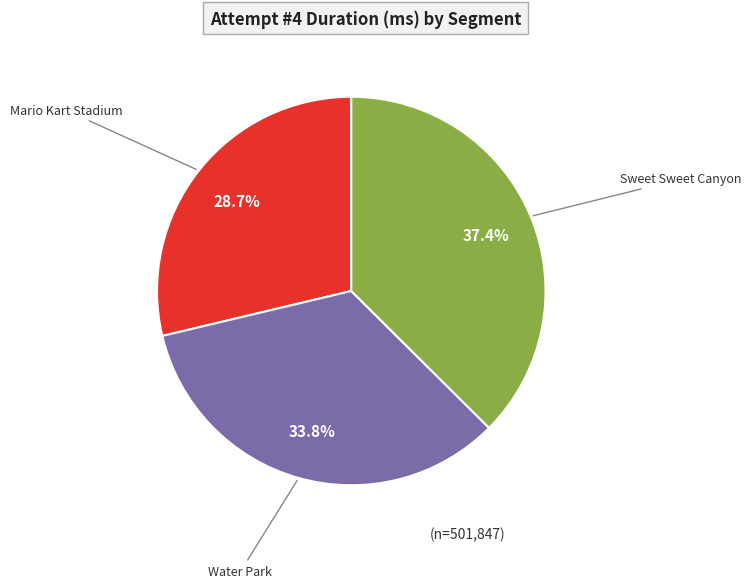

Is there a majority slice in this chart?

No